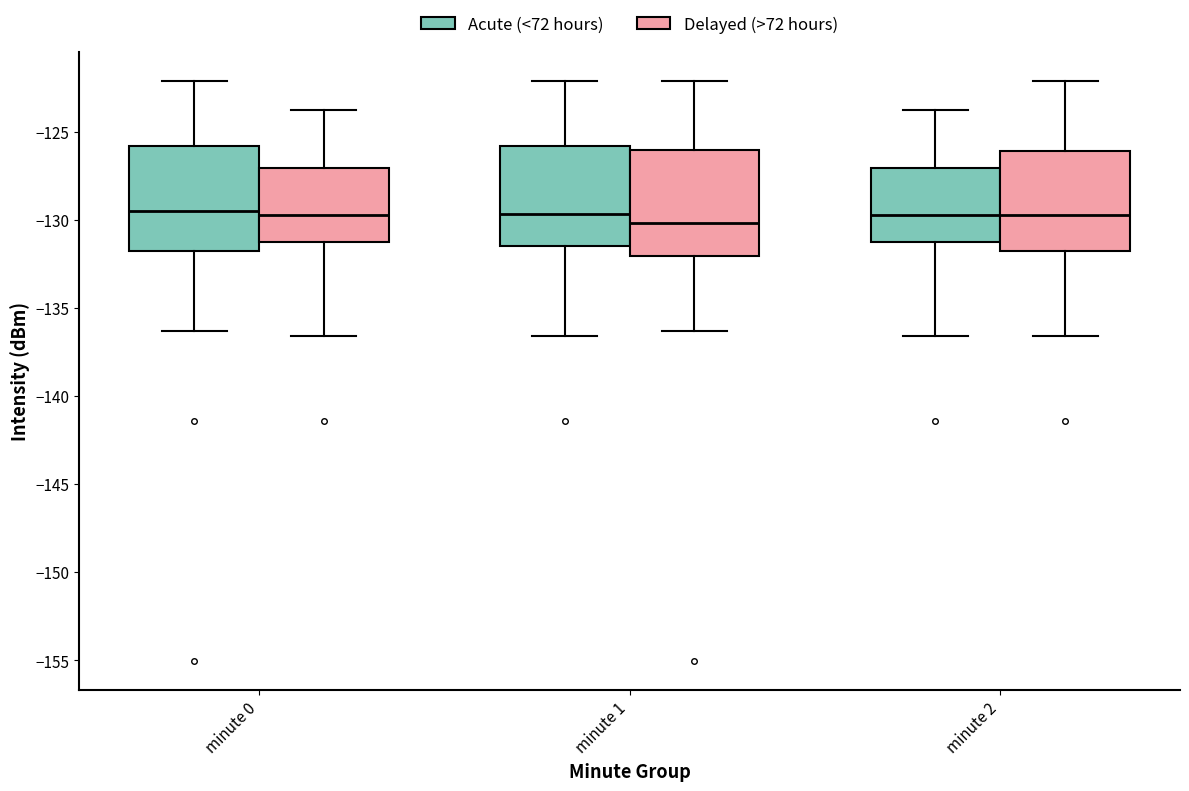

Where is the lower edge of the box for minute 2 (Acute (<72 hours)) on the y-axis? The values are not printed on the chart, so give them approximately, as read against the axis.

-131.0